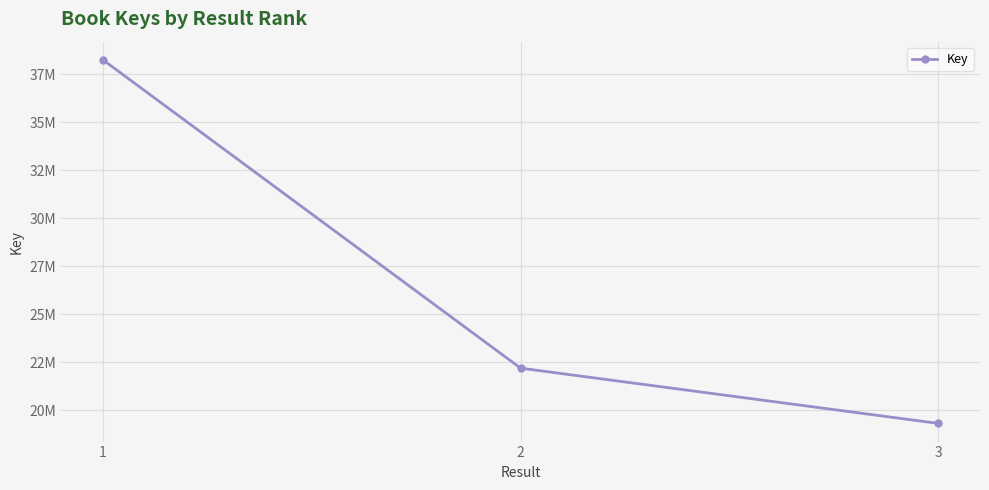

Which category has the highest value across all series?

1